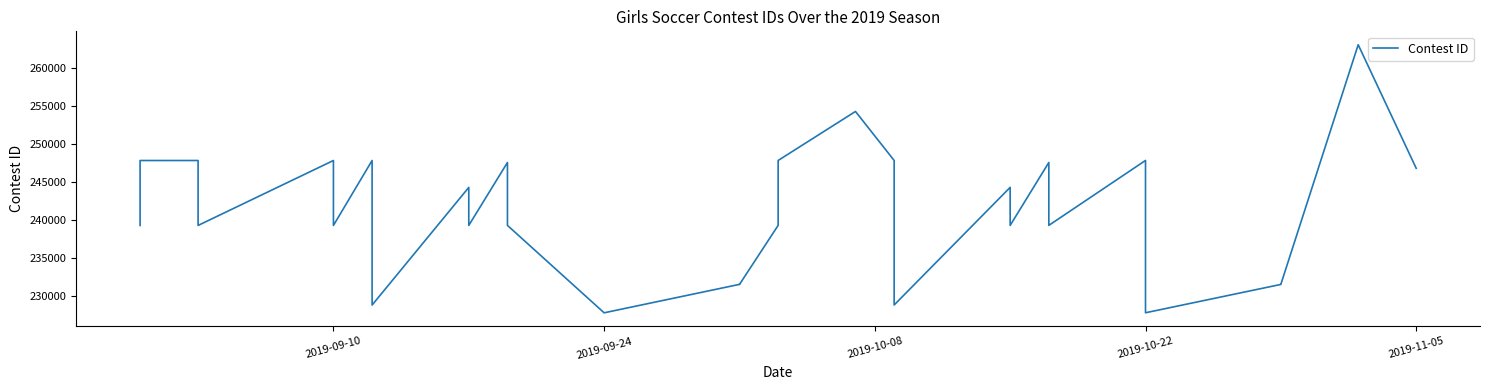

The chart shows a value of 362487 at 2019-10-22. True or false?

False